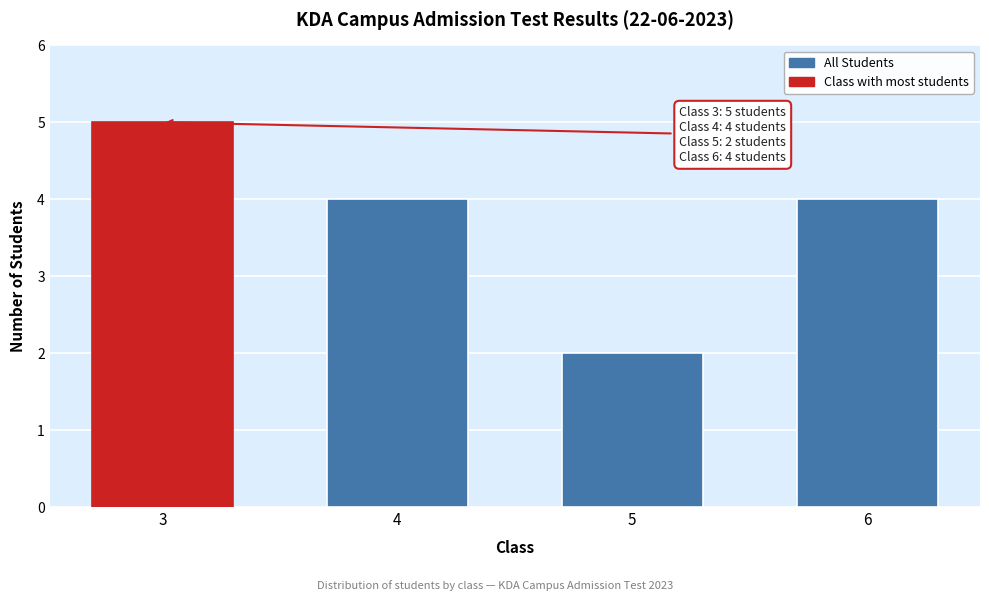

Reading right to left, list all the values displayed in this chart.

6=4	5=2	4=4	3=5